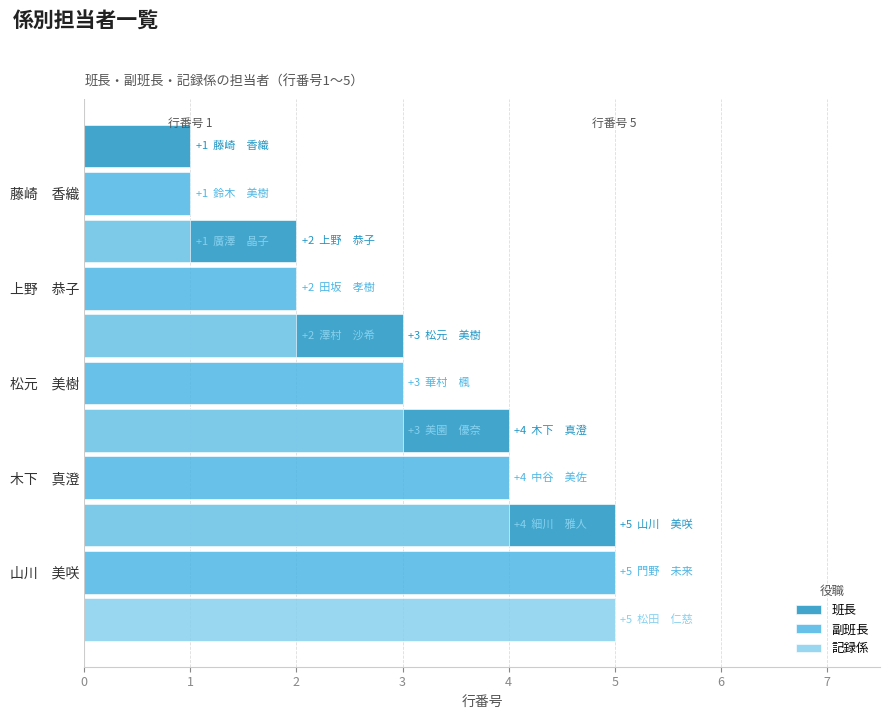

What are all the series names shown in the legend?

班長, 副班長, 記録係